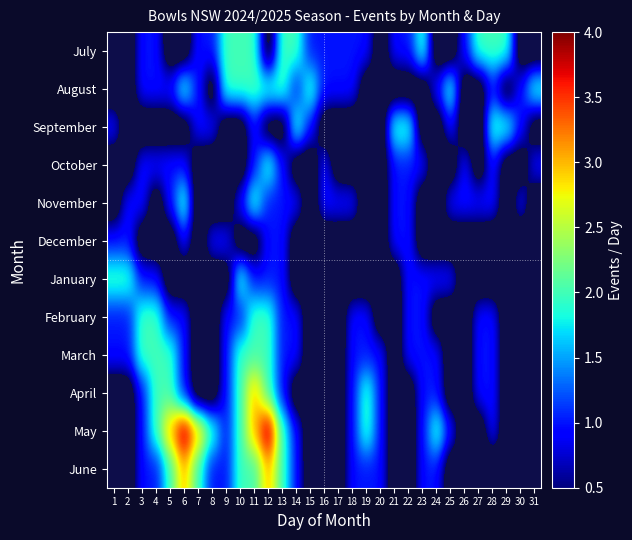

Where is January nearest to the value 1?

3